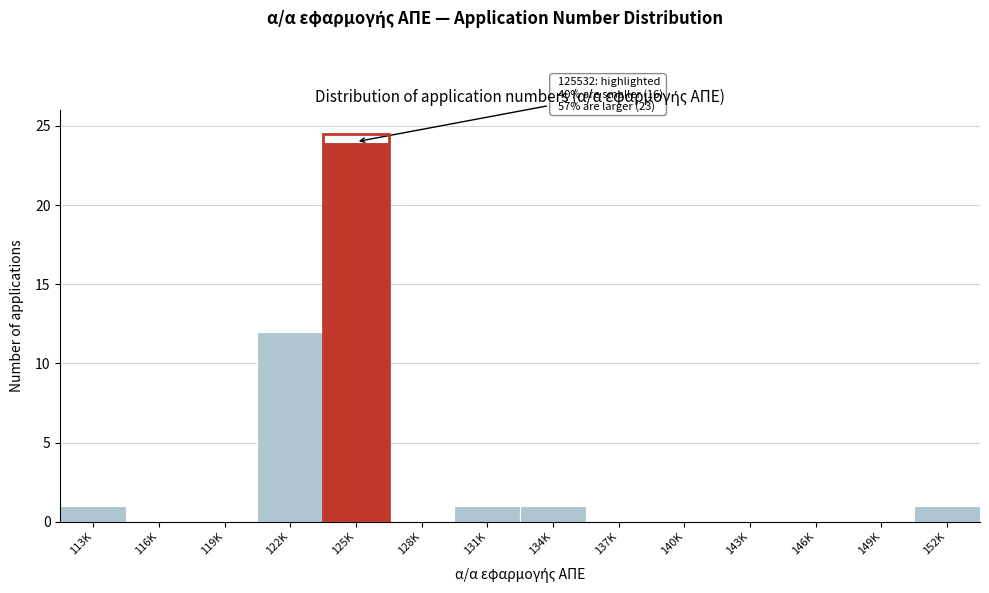

Reading right to left, list all the values displayed in this chart.

152K=1	149K=0	146K=0	143K=0	140K=0	137K=0	134K=1	131K=1	128K=0	125K=24	122K=12	119K=0	116K=0	113K=1